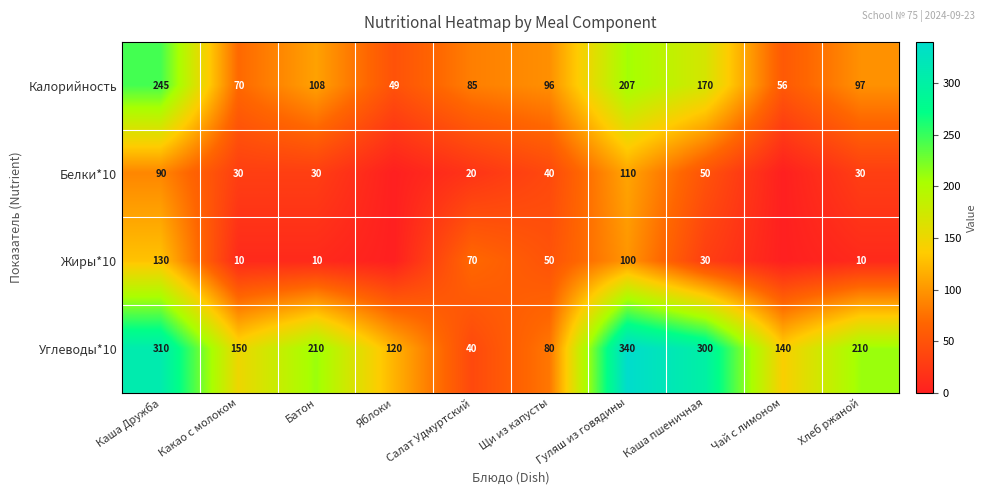

How many data points in Углеводы*10 are less than 210?

5